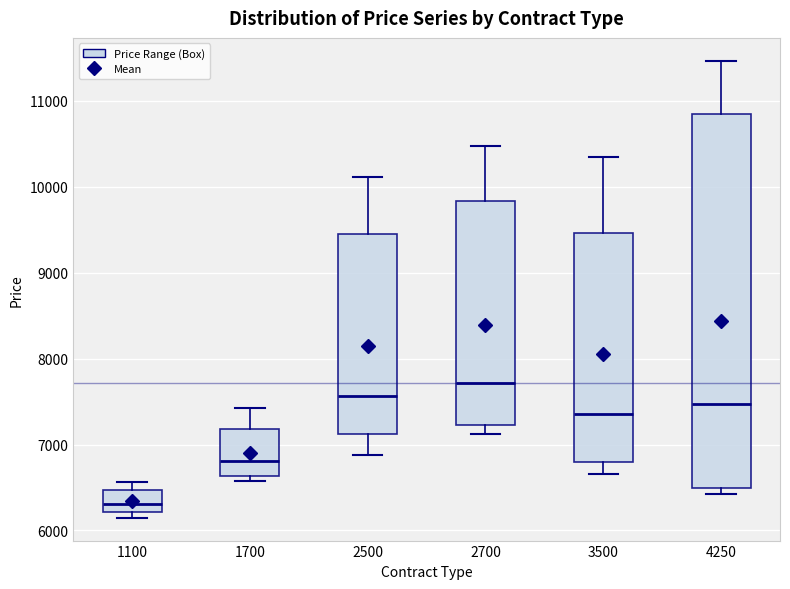

Reading left to right, read every box against the y-axis: the position of its median line, the range the box covers, and the ends of its whiskers. The values are not printed on the chart, so give them approximately, as read against the axis.

1100: median 6300, box 6200 to 6500, whiskers 6100 to 6600
1700: median 6800, box 6600 to 7200, whiskers 6600 (just below the box's lower edge) to 7400
2500: median 7600, box 7100 to 9400, whiskers 6900 to 10100
2700: median 7700, box 7200 to 9800, whiskers 7100 to 10500
3500: median 7400, box 6800 to 9500, whiskers 6700 to 10300
4250: median 7500, box 6500 to 10800, whiskers 6400 to 11500